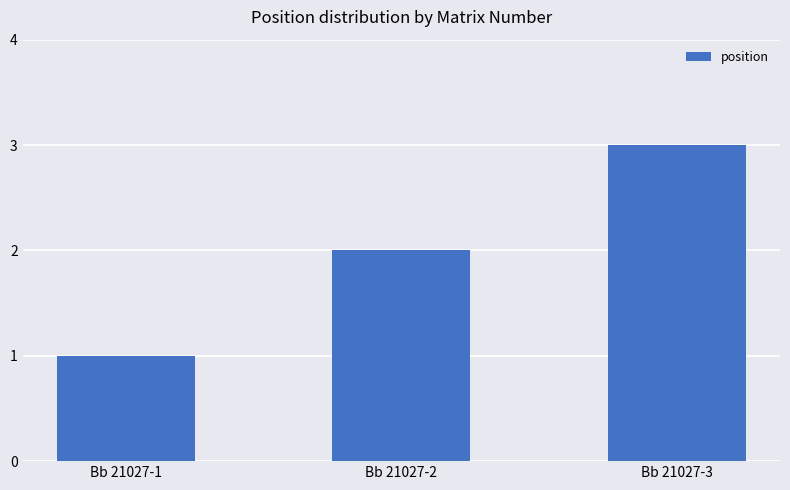

Between Bb 21027-1 and Bb 21027-3, which is larger?

Bb 21027-3